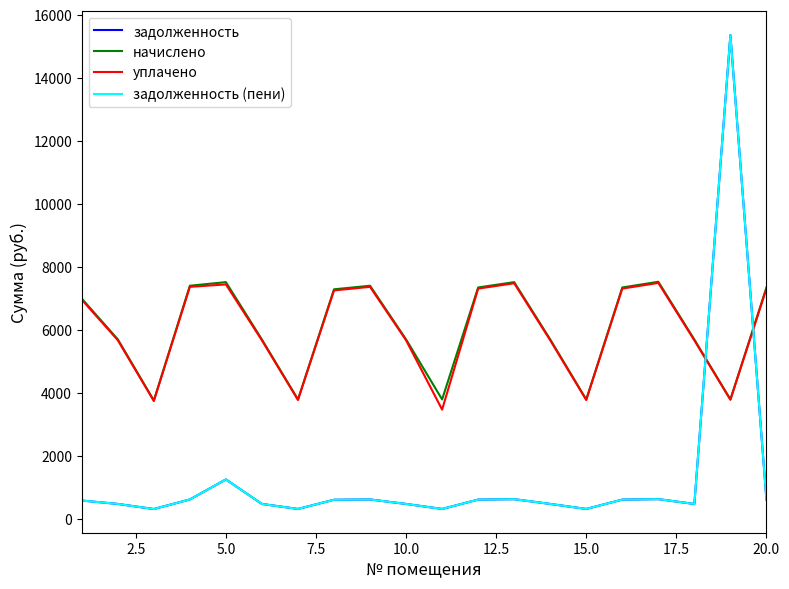

Which series has the largest range (max minus min)?

задолженность